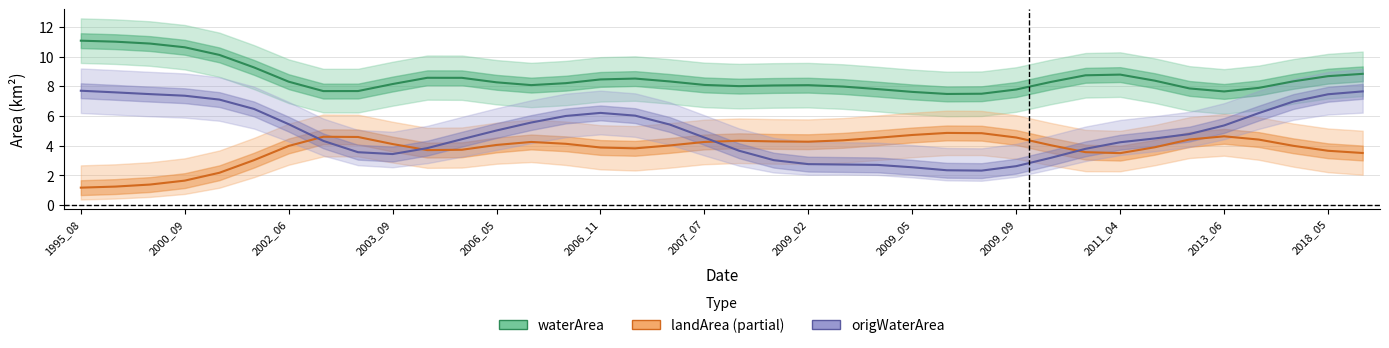

What position from the right is 2009_09?

11